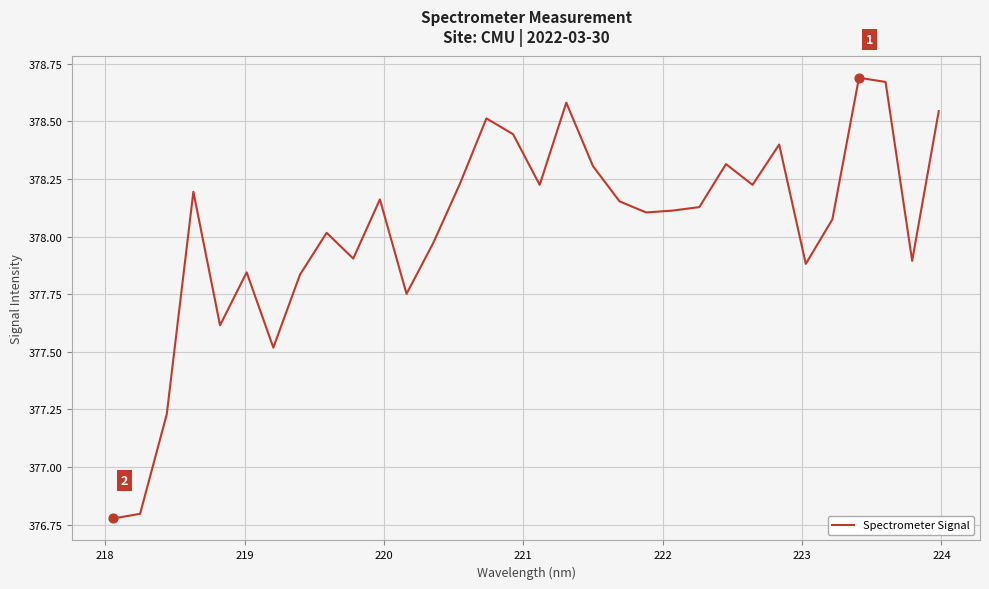

What is the difference between the maximum and minimum values?

1.9